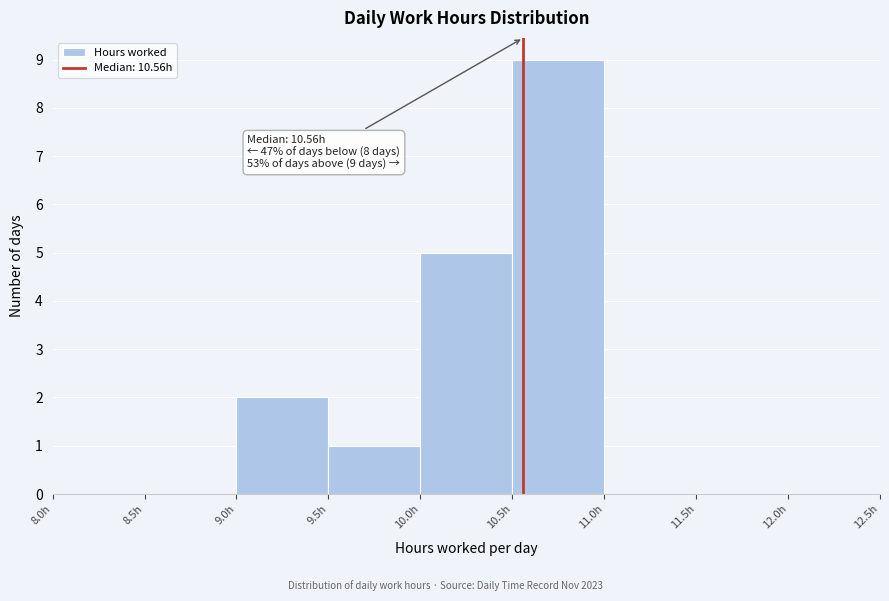

Over which range of the x-axis is the bar tallest?

10.5 to 11.0